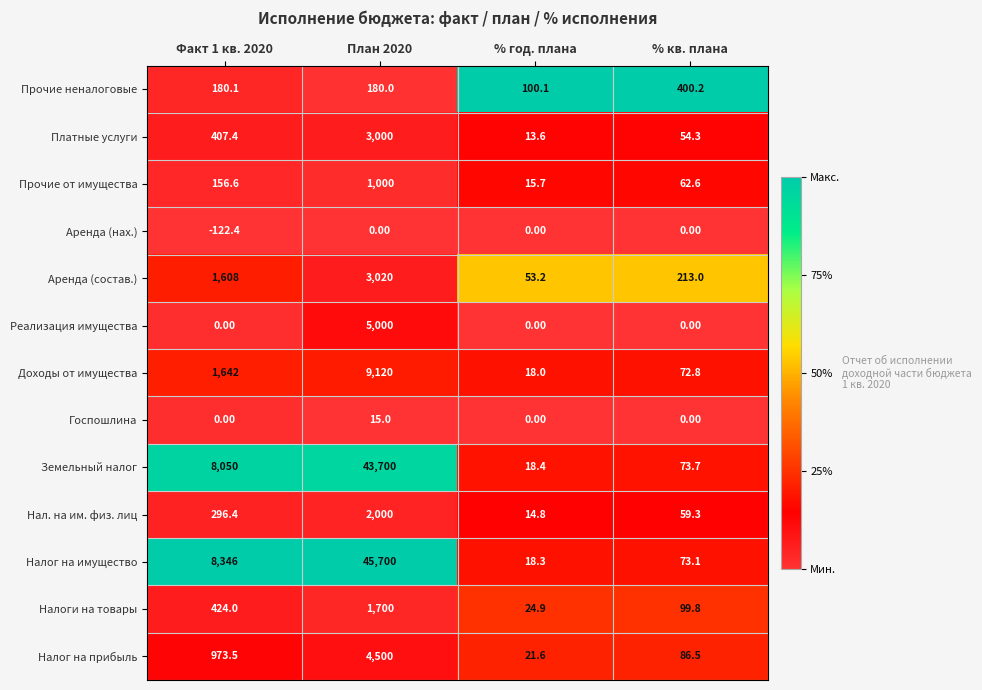

Rank the categories by Аренда (состав.) value from highest to lowest.

План 2020, Факт 1 кв. 2020, % кв. плана, % год. плана